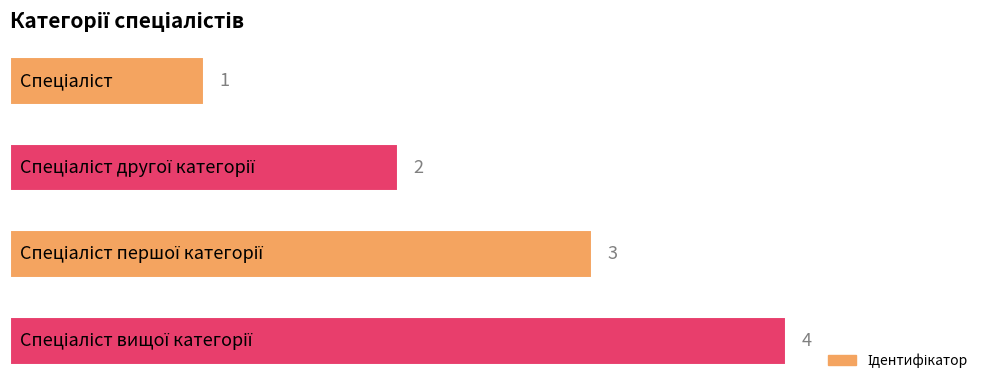

What is the sum of all values?

10